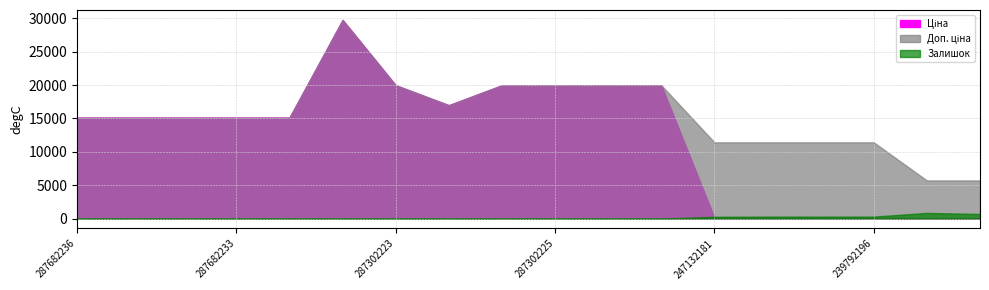

Rank the series by their maximum value, from highest to lowest.

Ціна, Доп. ціна, Залишок